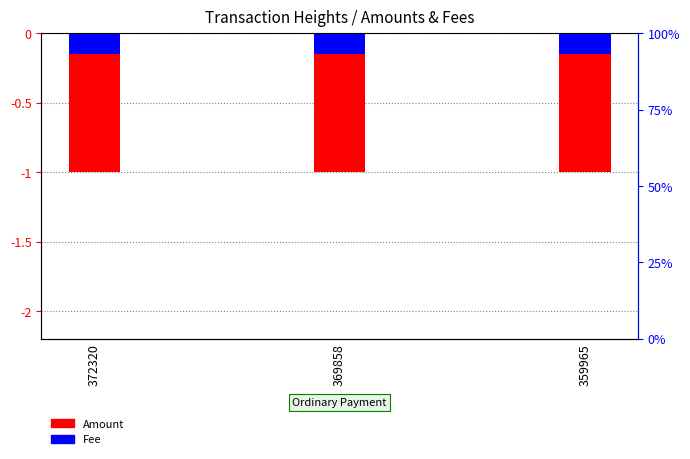

At which label is Fee closest to 0?

372320